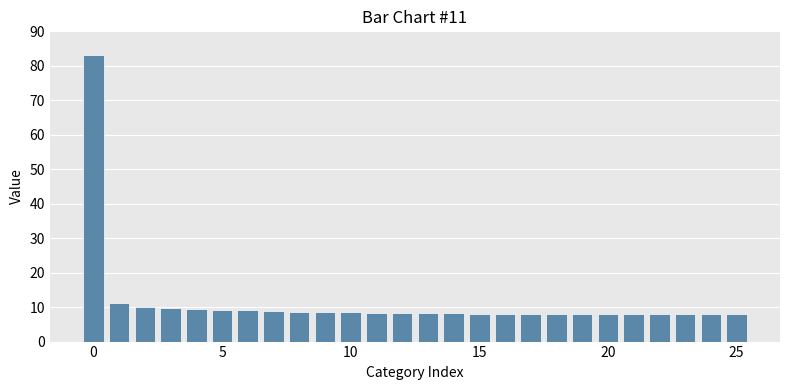

What is the value of the 17th bar from the left?

8.1